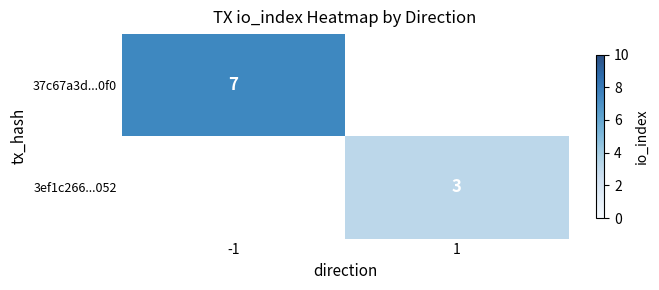

How many categories are shown in the chart?

2